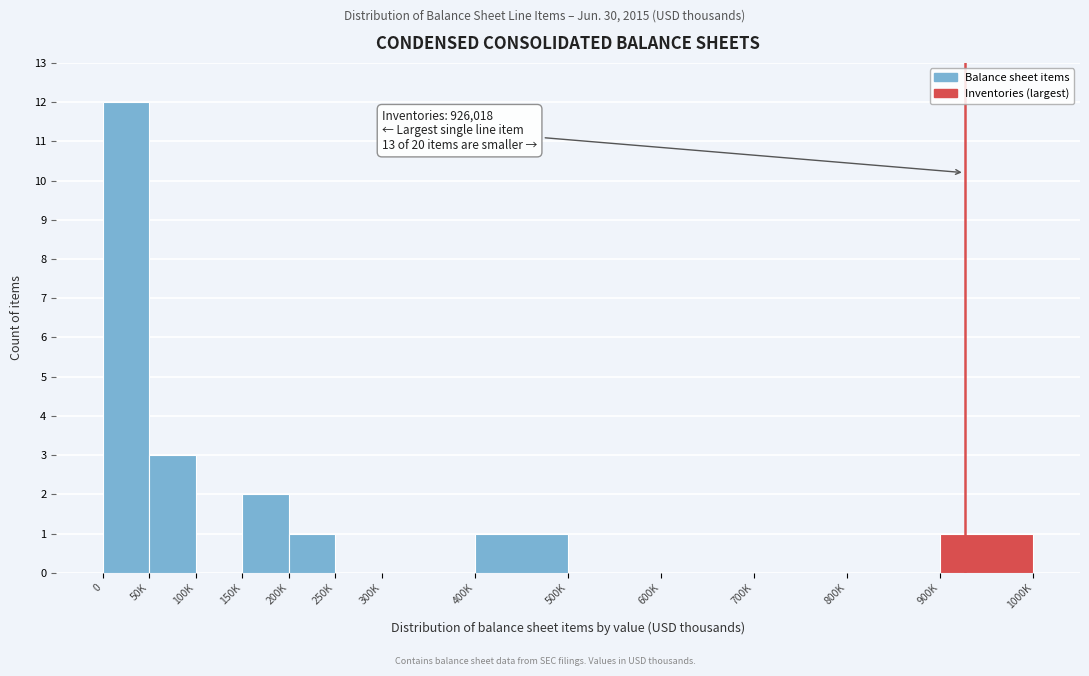

Reading left to right, transcribe all the data shown in this chart.

0=12	50K=3	100K=0	150K=2	200K=1	250K=0	300K=0	400K=1	500K=0	600K=0	700K=0	800K=0	900K=1